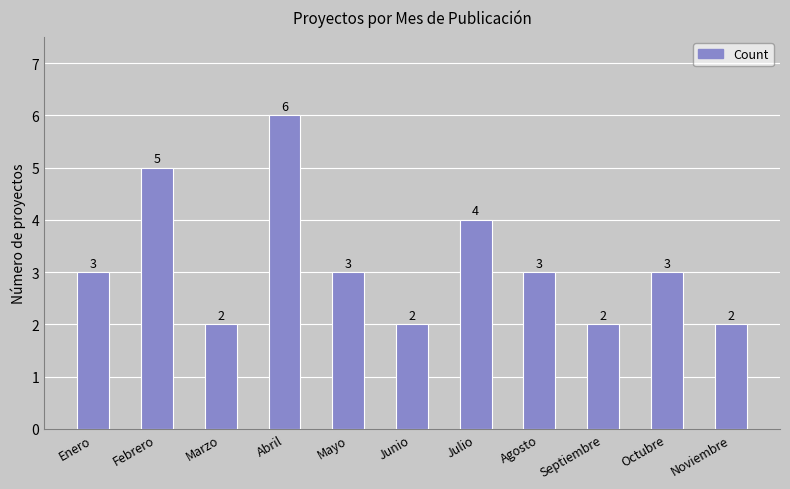

Reading left to right, extract all data points from this chart.

3	5	2	6	3	2	4	3	2	3	2